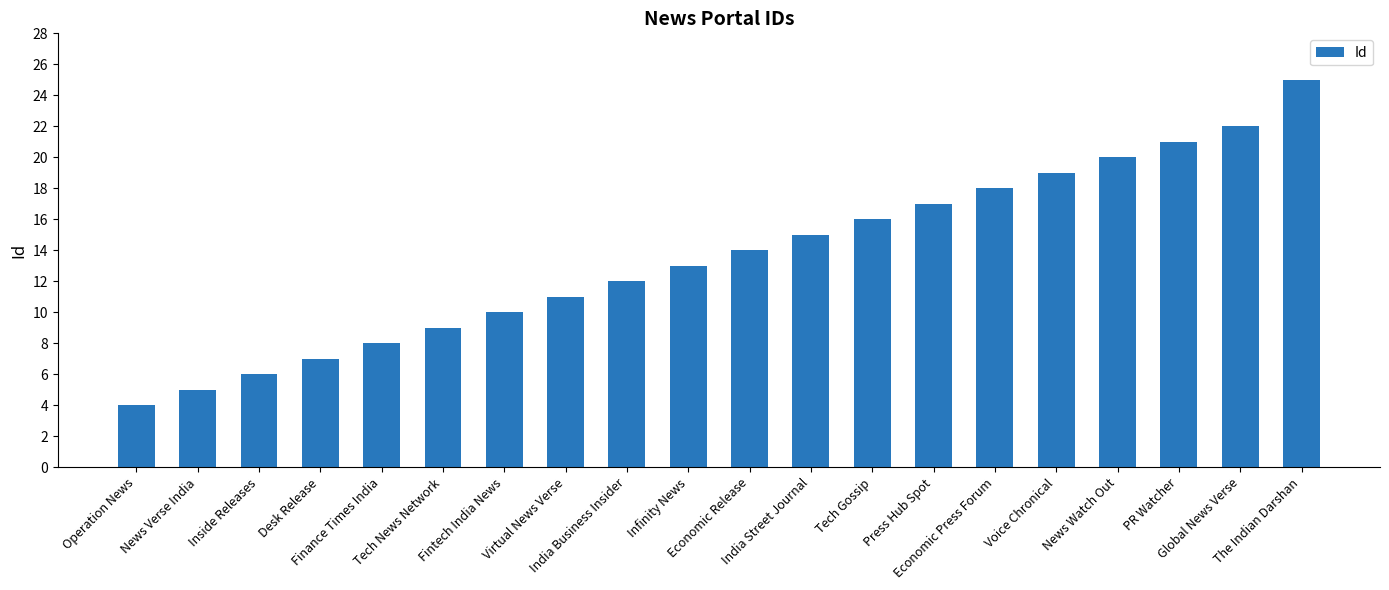

How many data points does each series have?

20